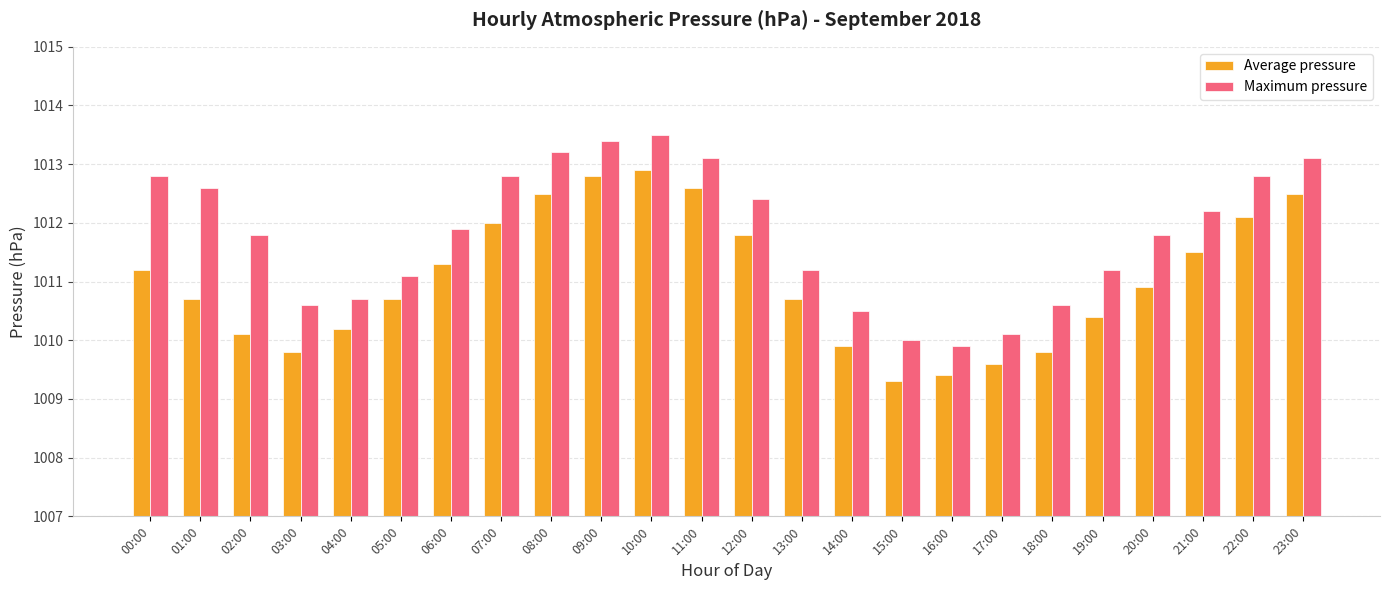

Rank the series by their average value, from highest to lowest.

Maximum pressure, Average pressure